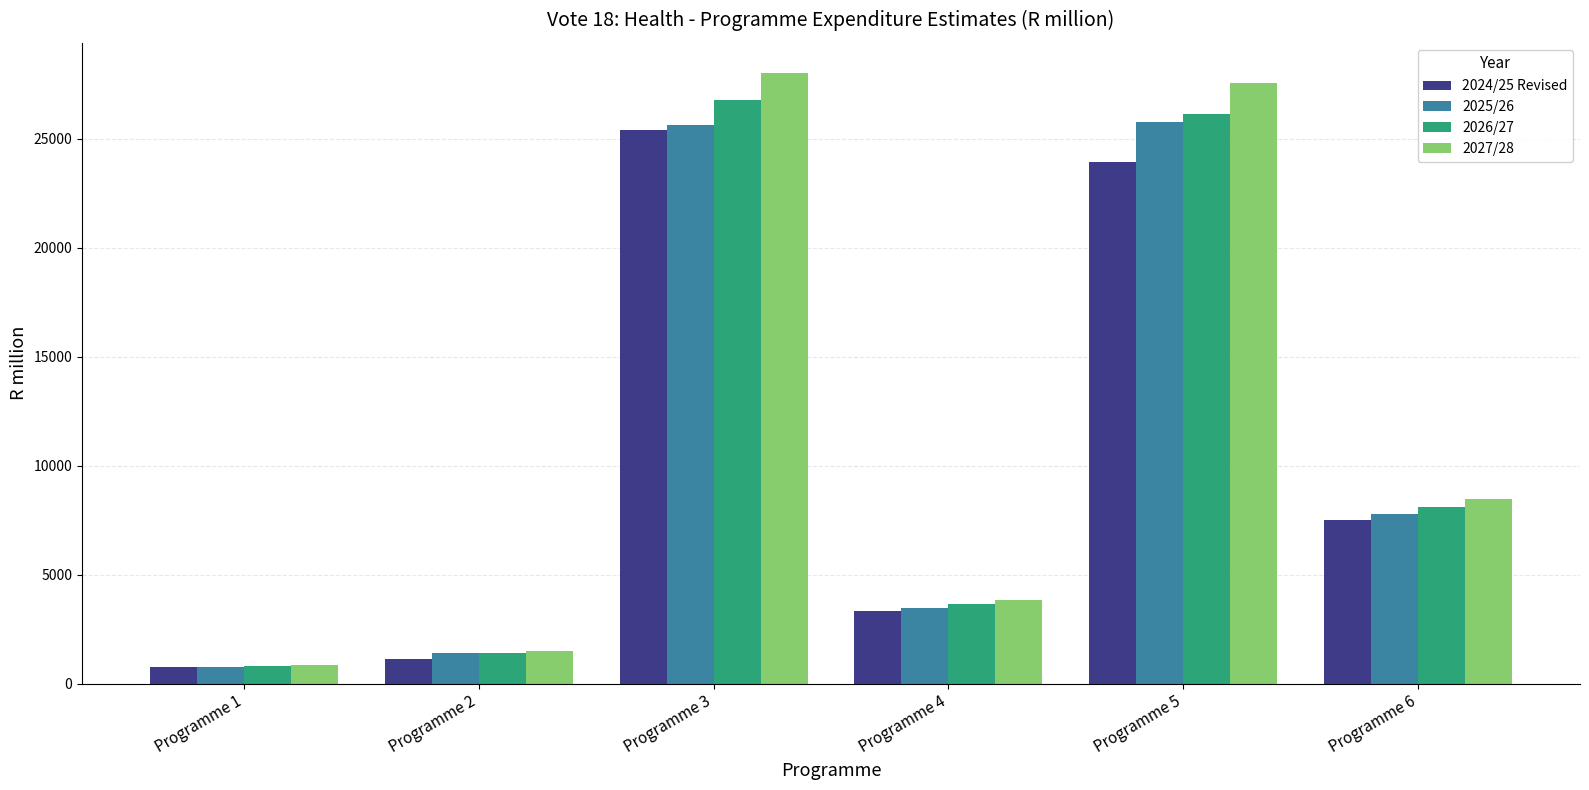

Reading left to right, extract all data points from this chart.

2024/25 Revised: Programme 1=763.0	Programme 2=1143.2	Programme 3=25383.6	Programme 4=3318.4	Programme 5=23906.7	Programme 6=7510.5
2025/26: Programme 1=774.5	Programme 2=1401.2	Programme 3=25600.7	Programme 4=3494.2	Programme 5=25771.2	Programme 6=7765.3
2026/27: Programme 1=834.7	Programme 2=1417.1	Programme 3=26784.0	Programme 4=3655.8	Programme 5=26122.1	Programme 6=8113.9
2027/28: Programme 1=874.0	Programme 2=1481.9	Programme 3=27991.4	Programme 4=3821.2	Programme 5=27531.9	Programme 6=8482.8